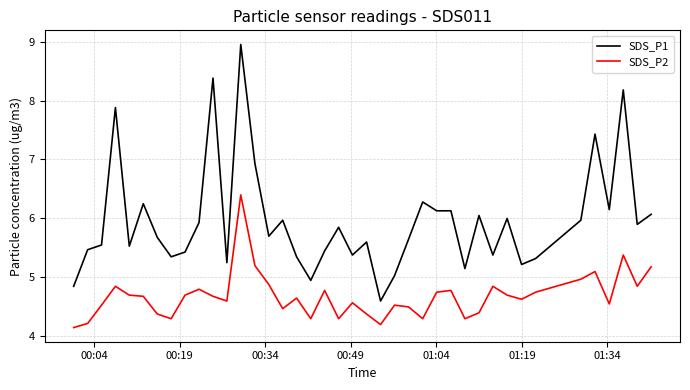

How many lines are shown in the chart?

2